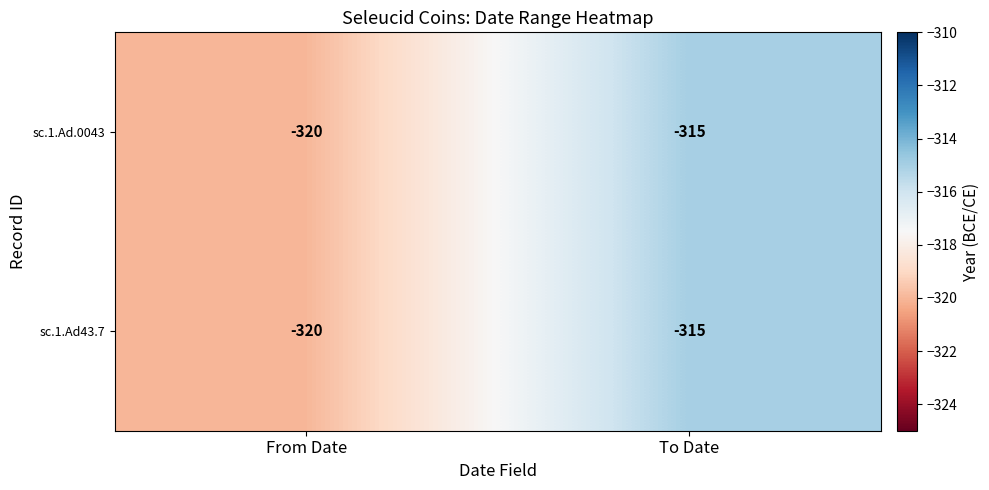

What is the difference between the sc.1.Ad43.7 values at To Date and From Date?

5